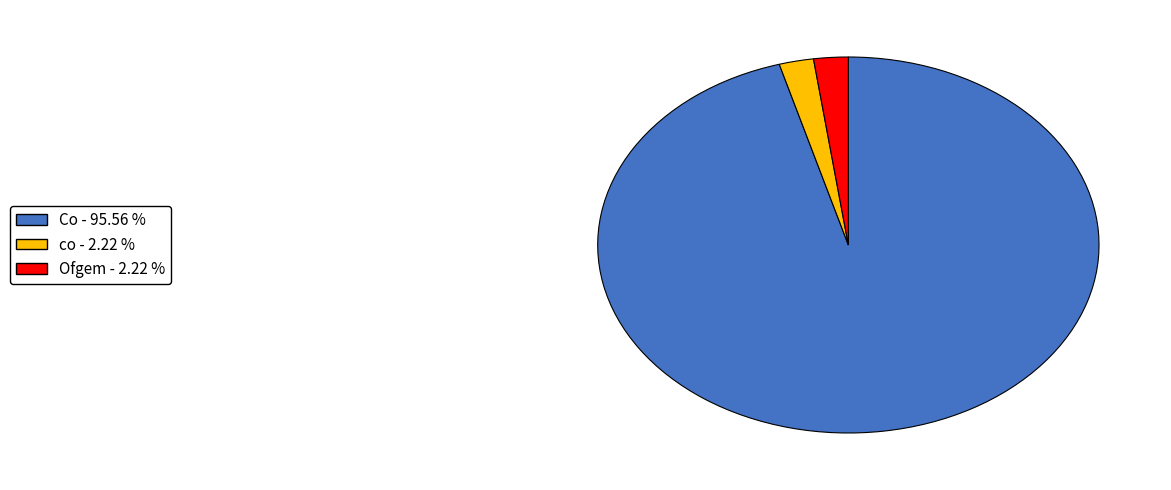

What is the majority slice?

Co